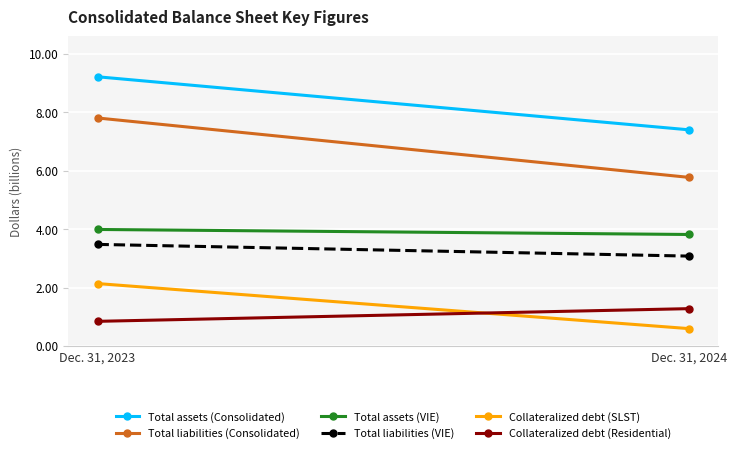

What is the value of the Total assets (VIE) point at the 1st from the left?

4.0